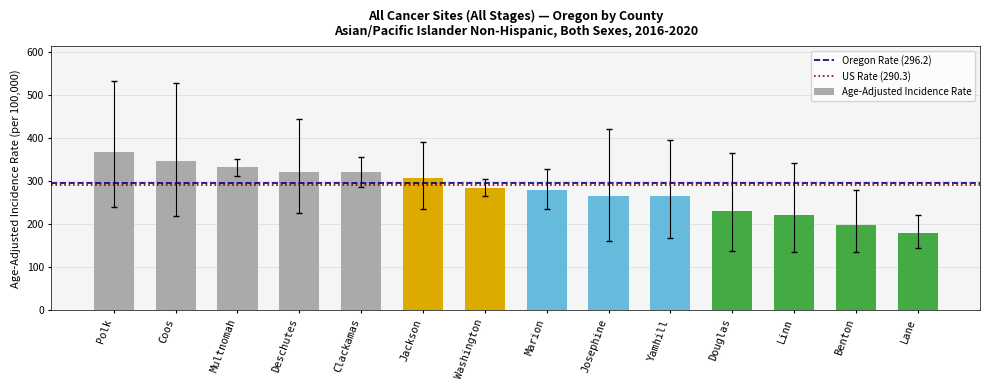

True or false: the data shows 460.2 at Washington.

False